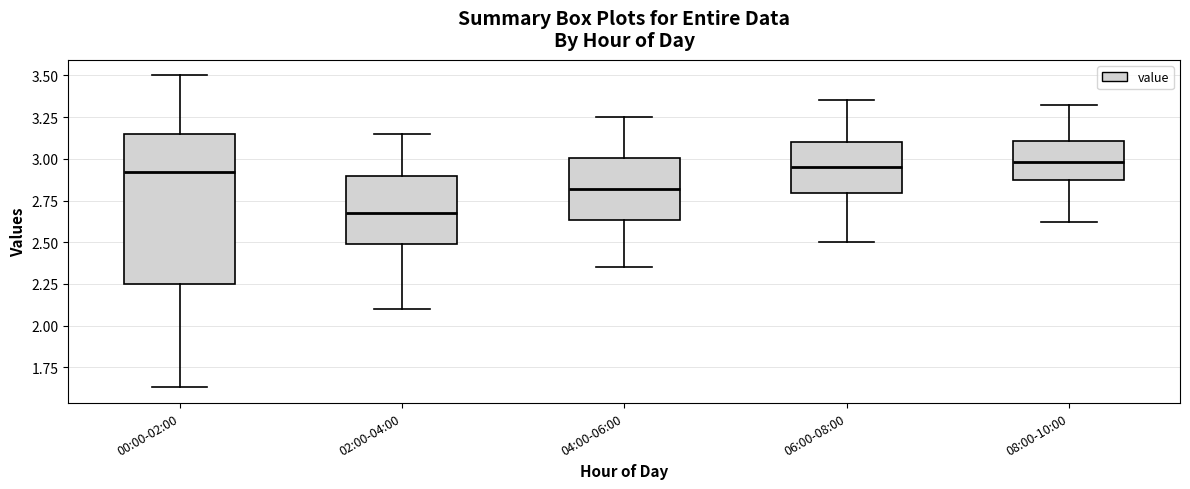

Reading left to right, transcribe this box plot: for each box, give where its median line is, the range the box spans, and where its two whiskers end, as read against the y-axis. The values are not printed on the chart, so give them approximately, as read against the axis.

00:00-02:00: median 2.90, box 2.25 to 3.15, whiskers 1.65 to 3.50
02:00-04:00: median 2.70, box 2.50 to 2.90, whiskers 2.10 to 3.15
04:00-06:00: median 2.80, box 2.65 to 3.00, whiskers 2.35 to 3.25
06:00-08:00: median 2.95, box 2.80 to 3.10, whiskers 2.50 to 3.35
08:00-10:00: median 3.00, box 2.85 to 3.10, whiskers 2.60 to 3.30